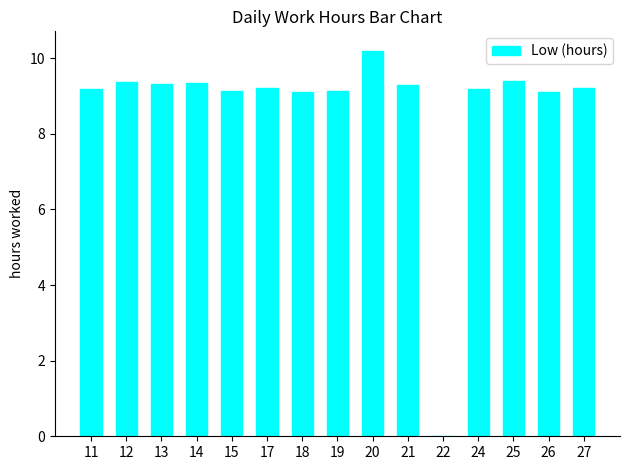

What is the ratio of the value at 20 to the value at 21?

1.1